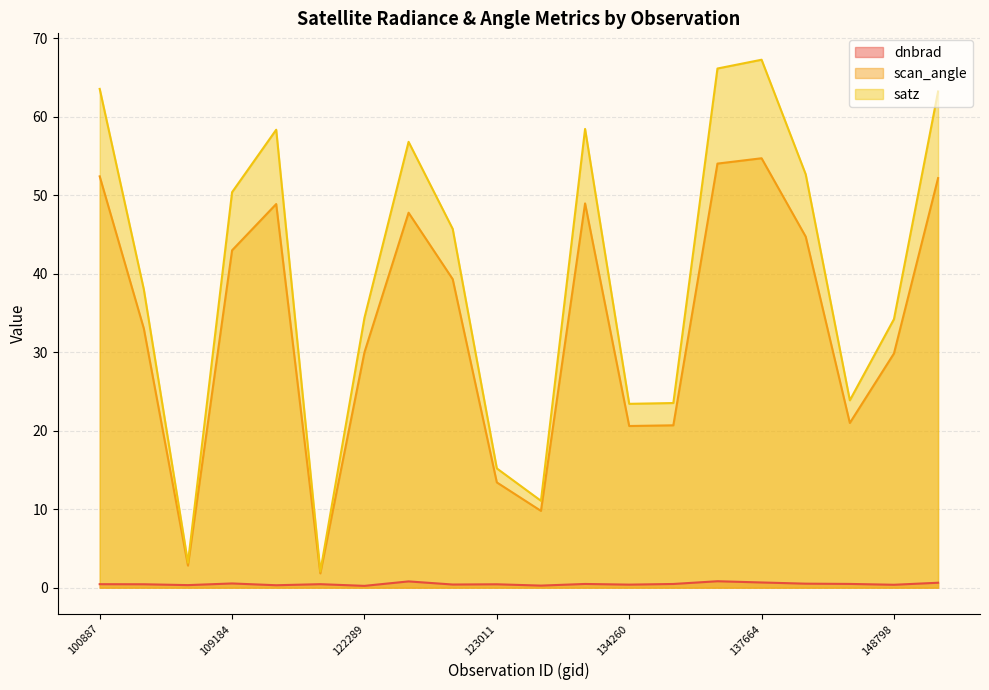

What is the label of the 13th point from the left?

134260